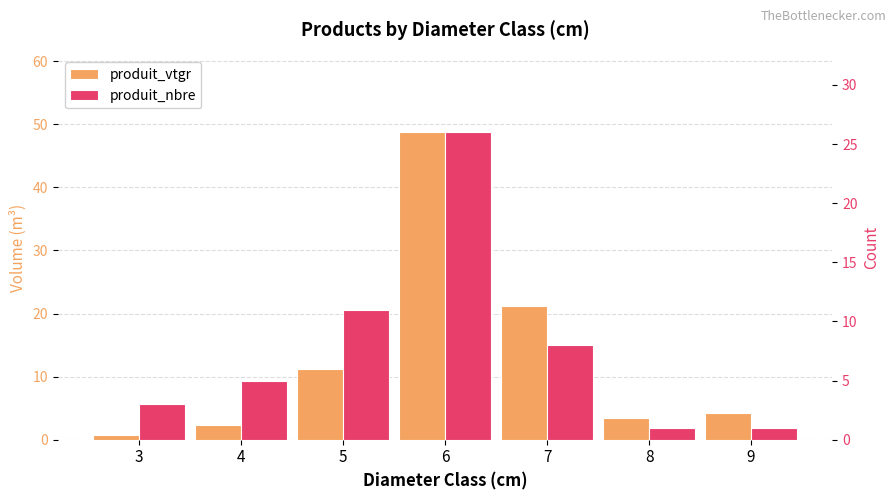

Reading left to right, what are all the values shown in this chart?

produit_vtgr: 0.7	2.4	11.3	48.7	21.3	3.4	4.3
produit_nbre: 3.0	5.0	11.0	26.0	8.0	1.0	1.0